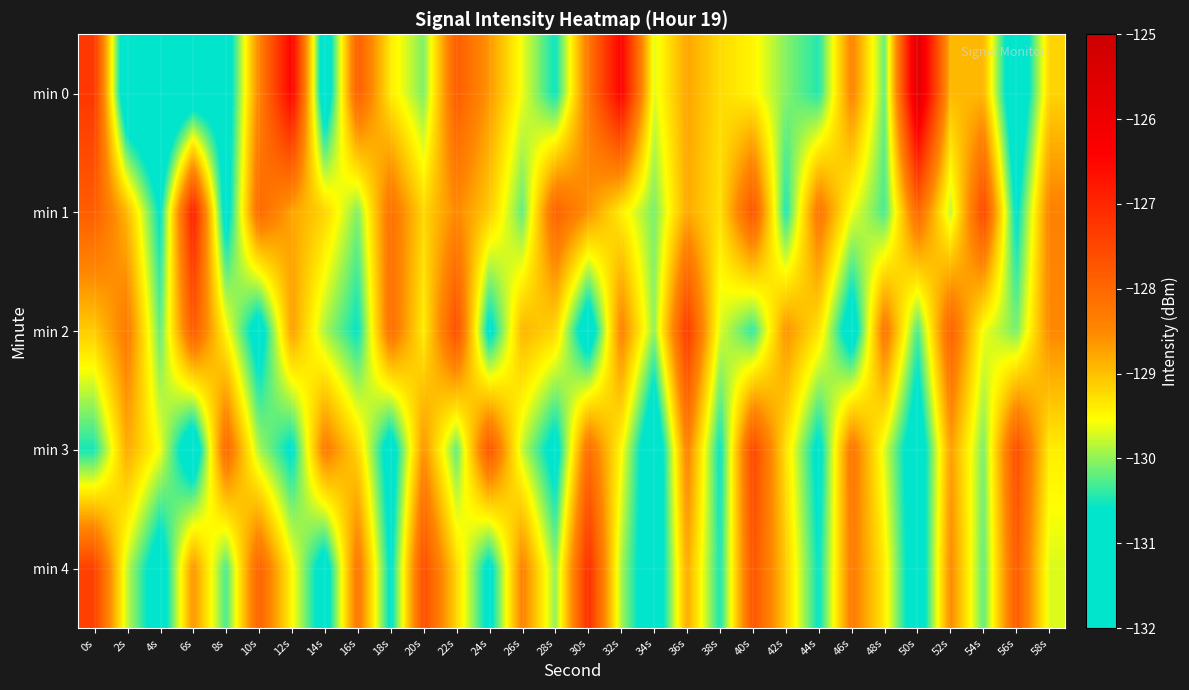

Rank the series by their maximum value, from lowest to highest.

min 3, min 2, min 4, min 1, min 0